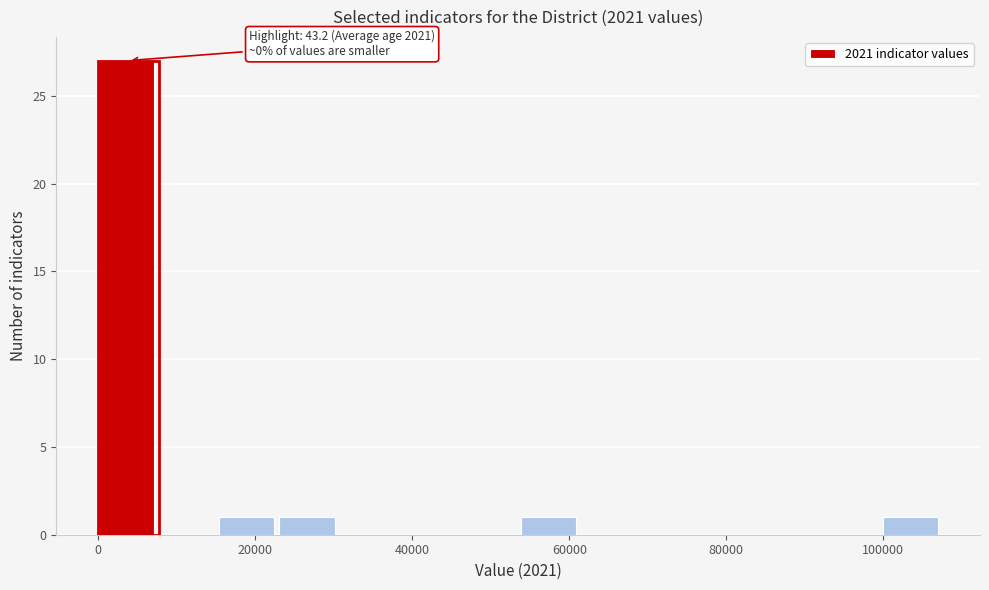

Around what value on the x-axis is the tallest bar? Give the approximate position of its centre, as read against the axis.

4000